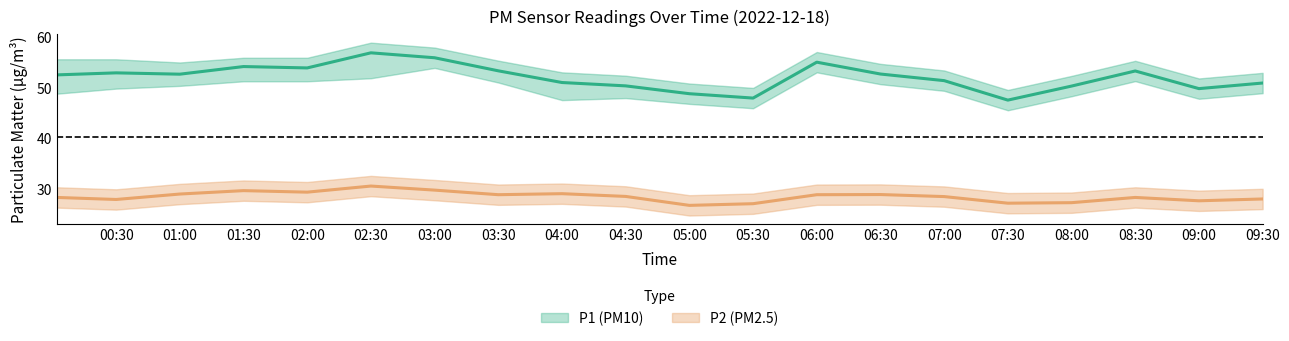

Where is P2_upper nearest to the value 30?

00:30